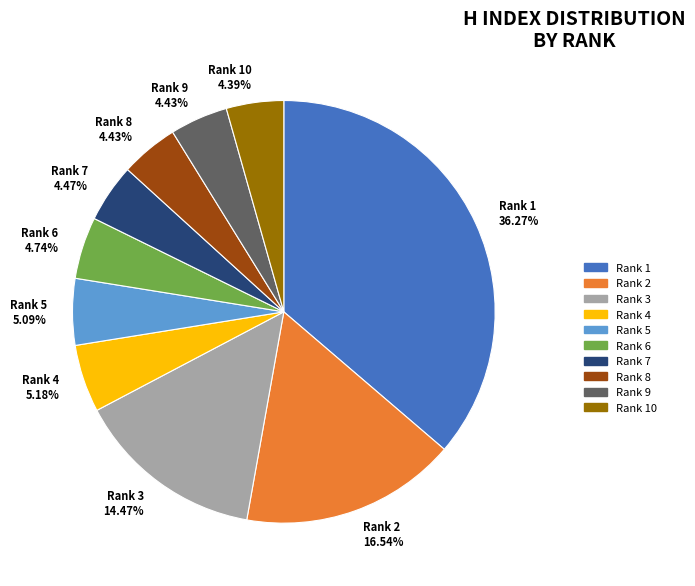

Which category has the biggest portion of the pie?

Rank 1 36.27%